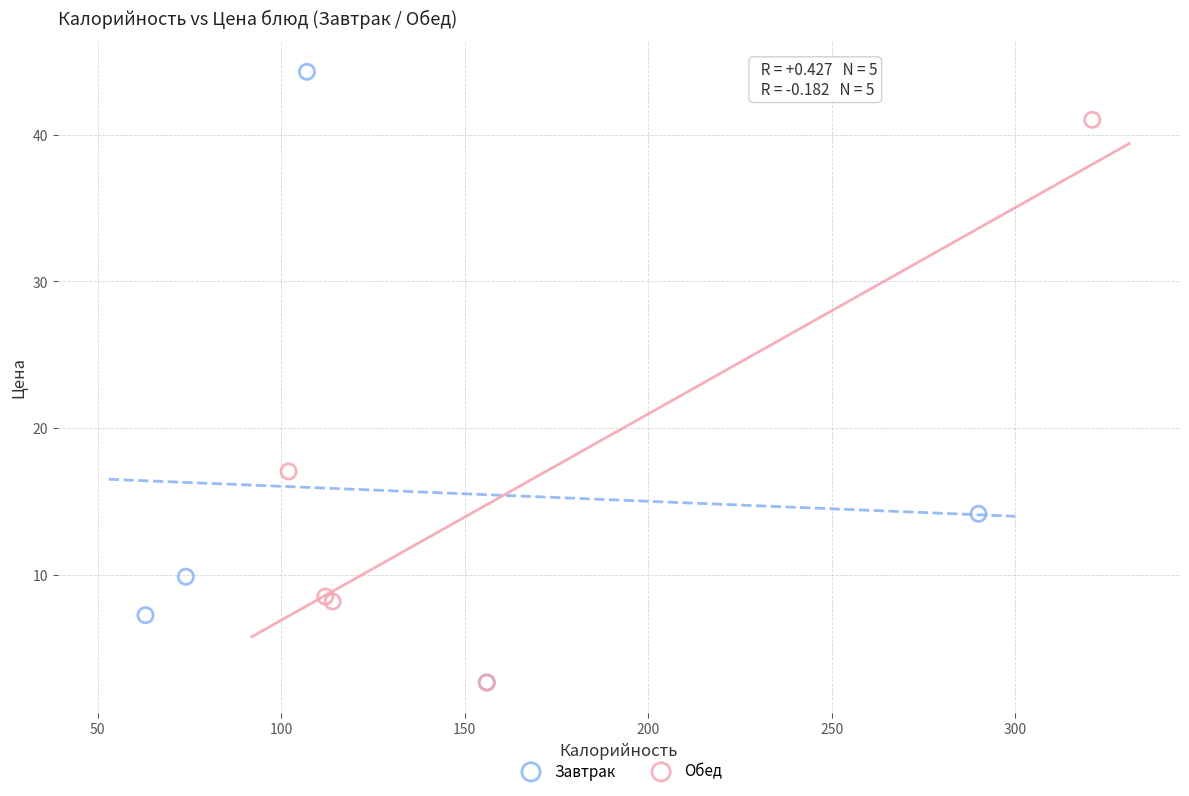

Which series has the widest spread of Y values?

Завтрак